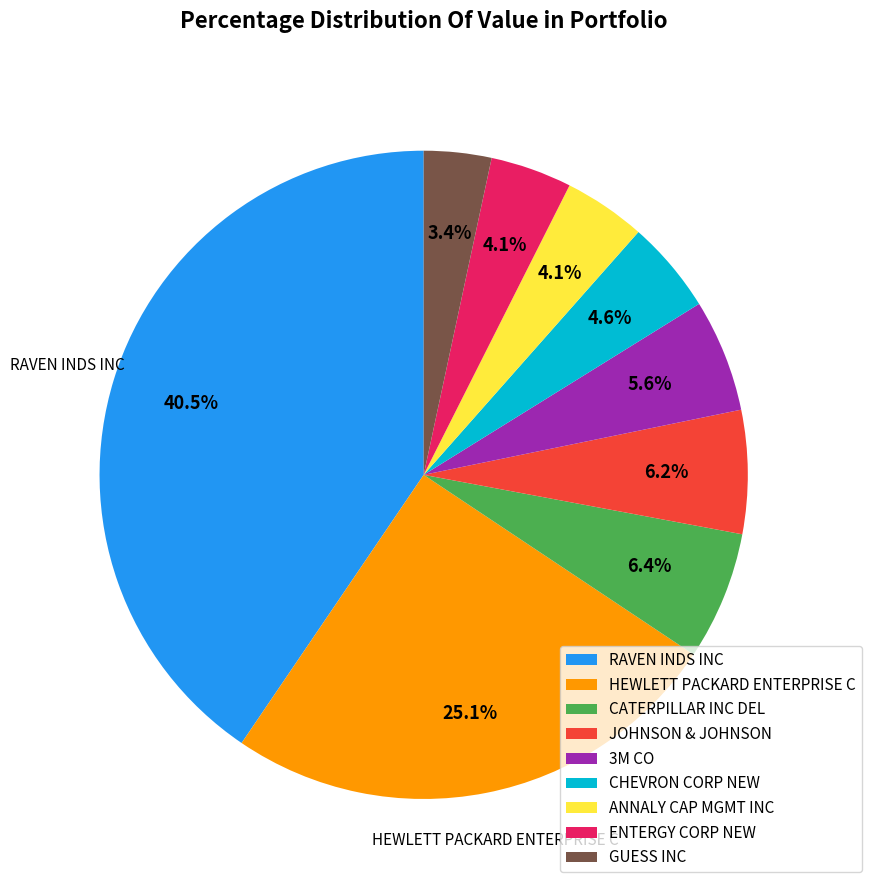

The CATERPILLAR INC DEL slice represents 19% of the pie. True or false?

False